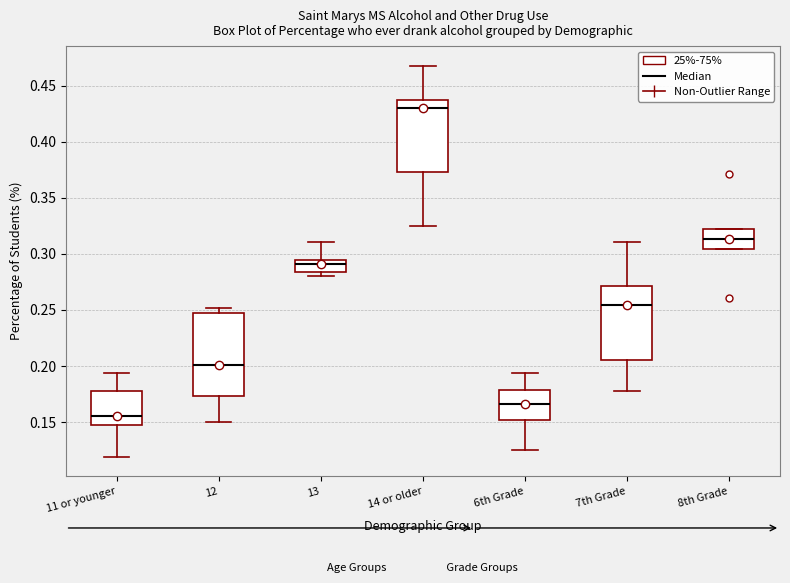

Which box is the tallest, from its lower edge to its upper edge?

12